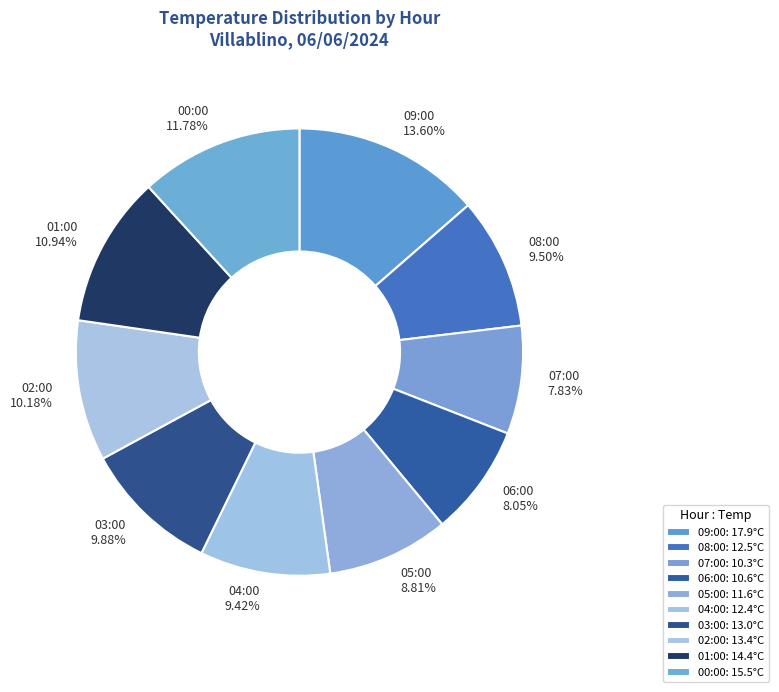

Count the number of slices in the pie.

10